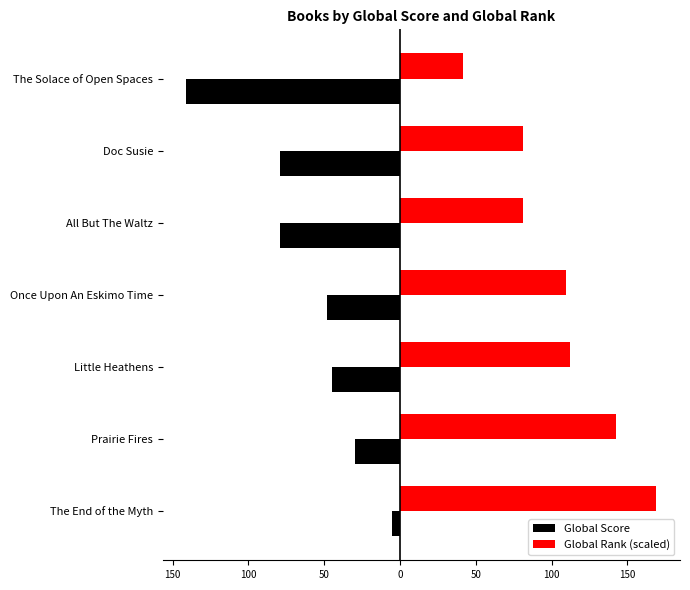

At how many categories does at least one series exceed 68?

6